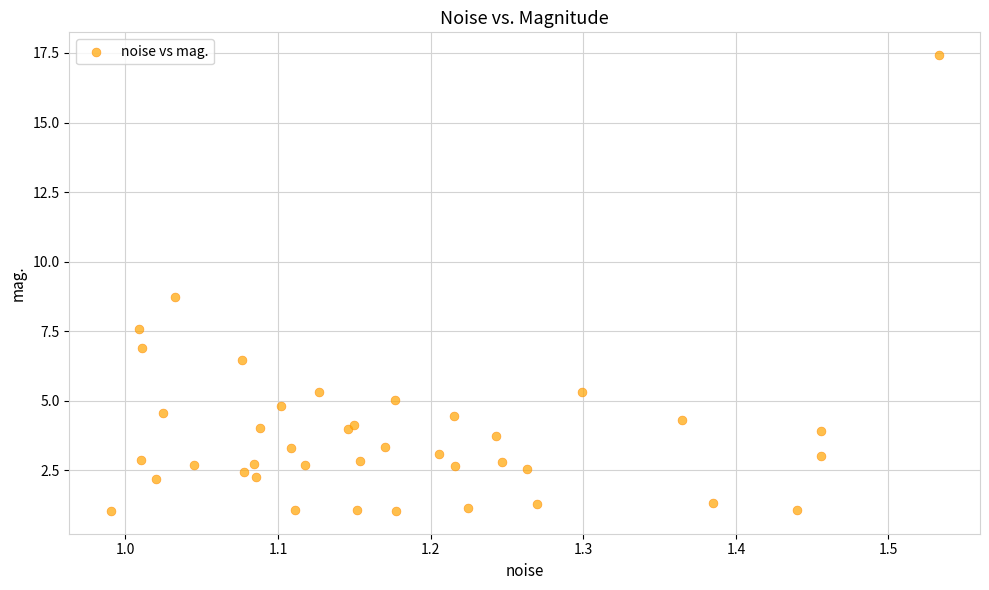

What Y value in the scatter plot is closest to 9?

8.7